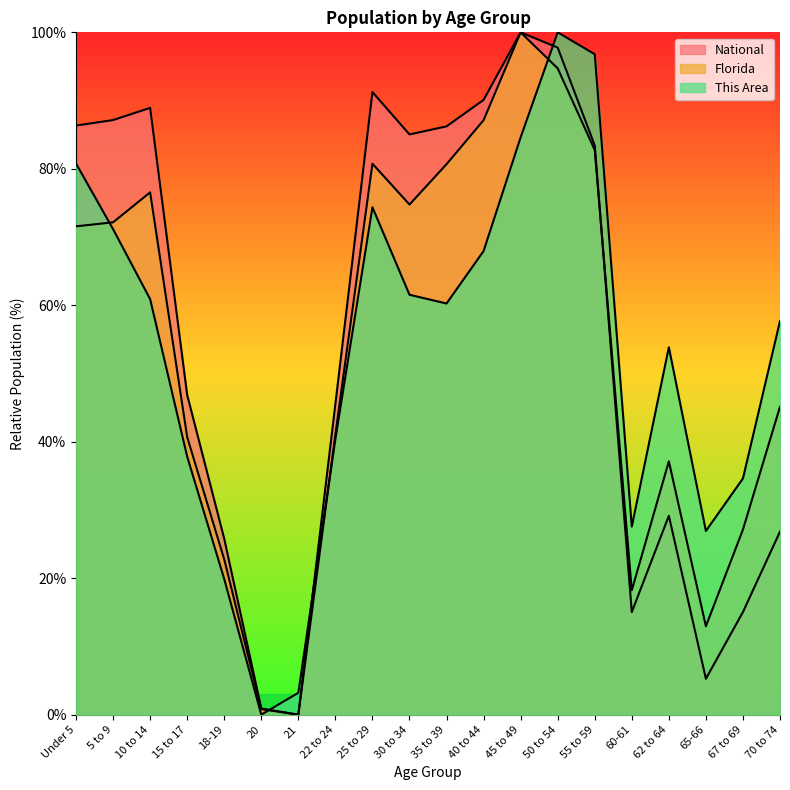

Between 25 to 29 and 67 to 69, which series saw the biggest shift?

National